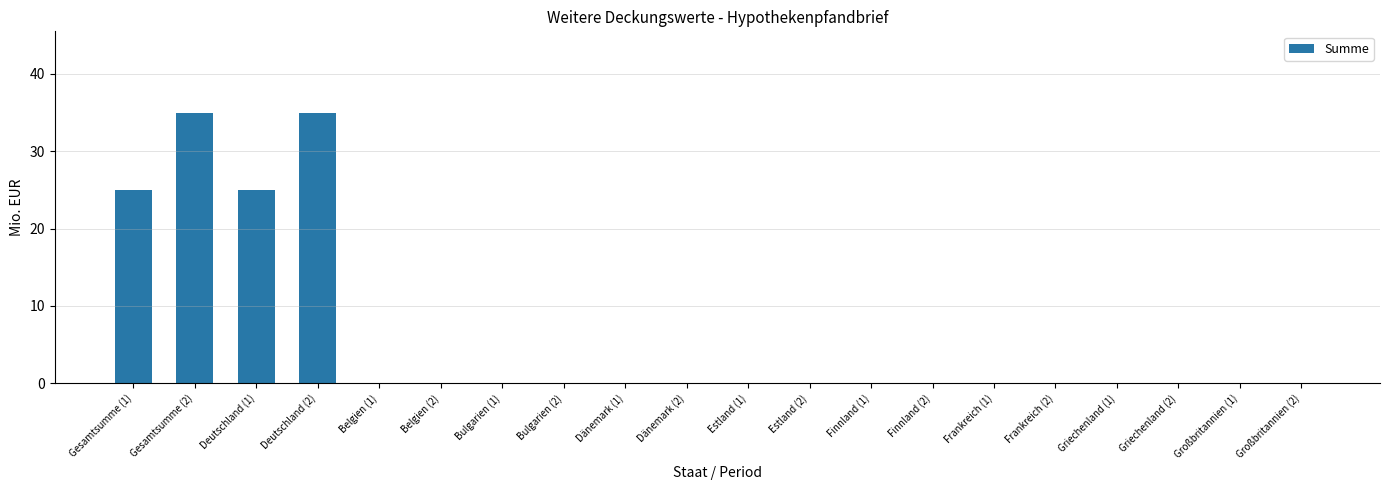

Reading left to right, extract all data points from this chart.

25	35	25	35	0	0	0	0	0	0	0	0	0	0	0	0	0	0	0	0